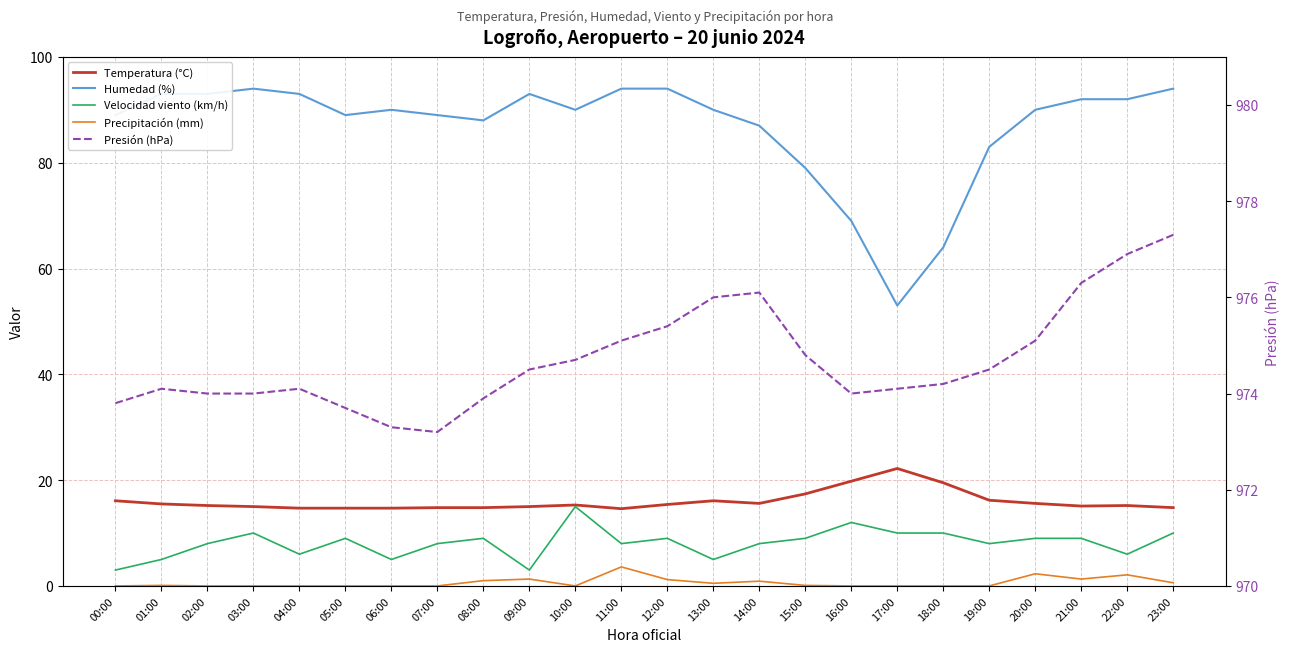

Is this an area chart (filled region under the line)?

No